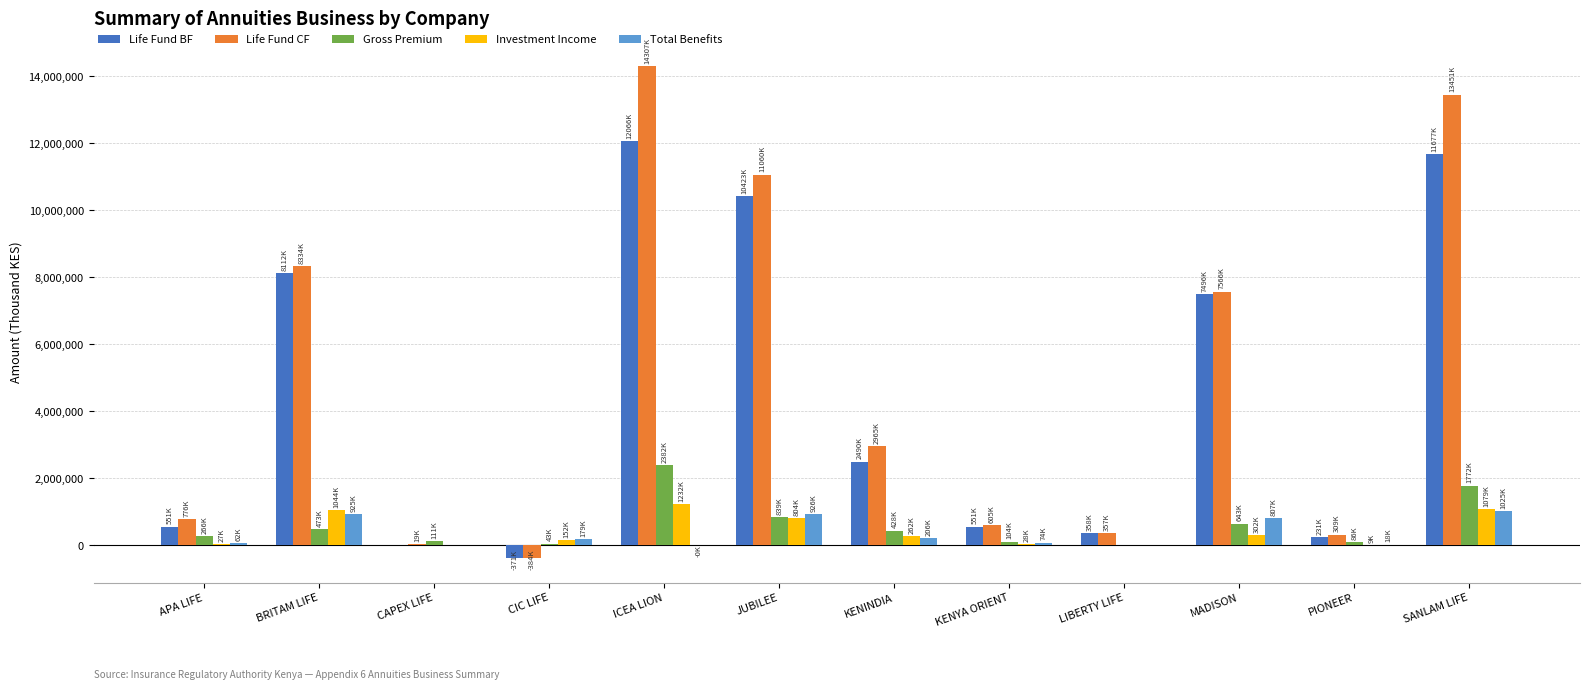

The value of Total Benefits at PIONEER is 17613. True or false?

True